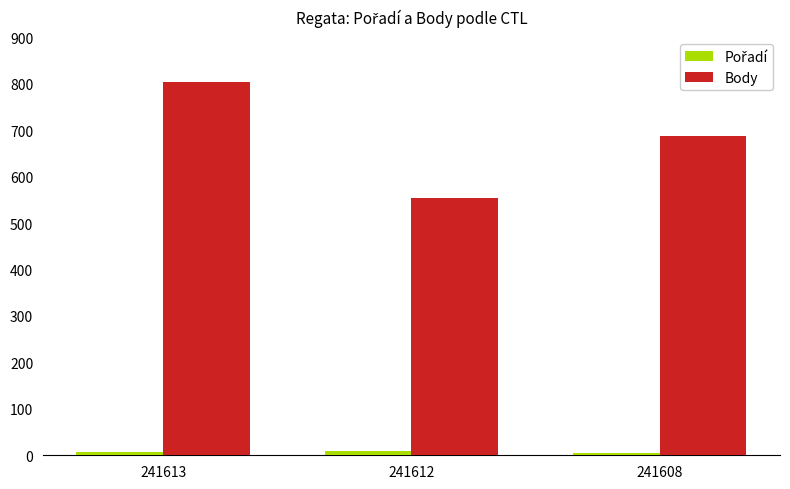

Which series changed the most between 241612 and 241608?

Body